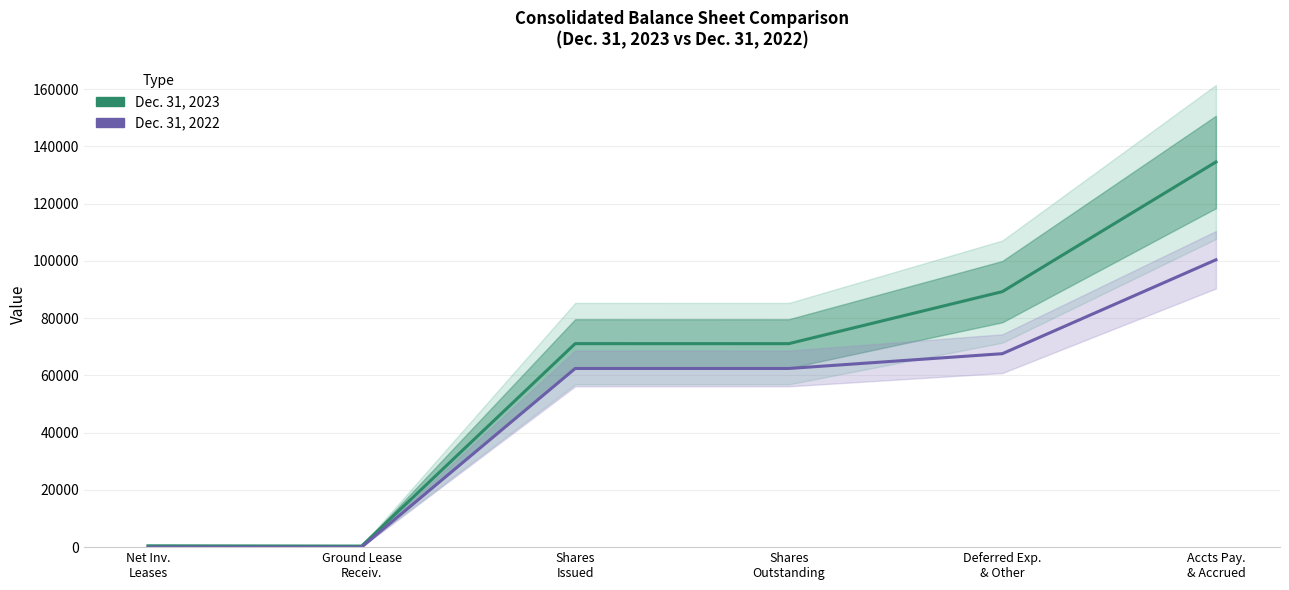

What is the label of the 6th point from the right?

Net Inv.
Leases